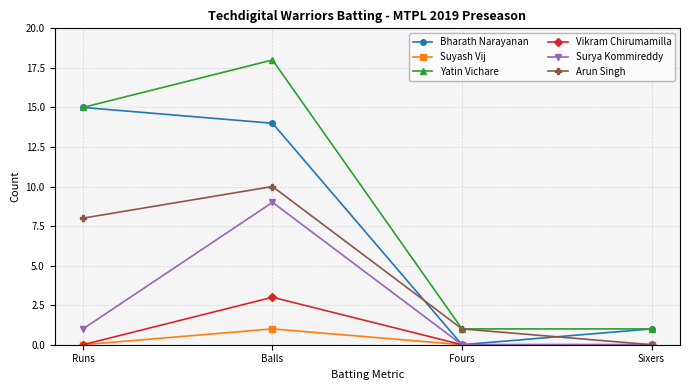

What is the total value across all series at Fours?

2